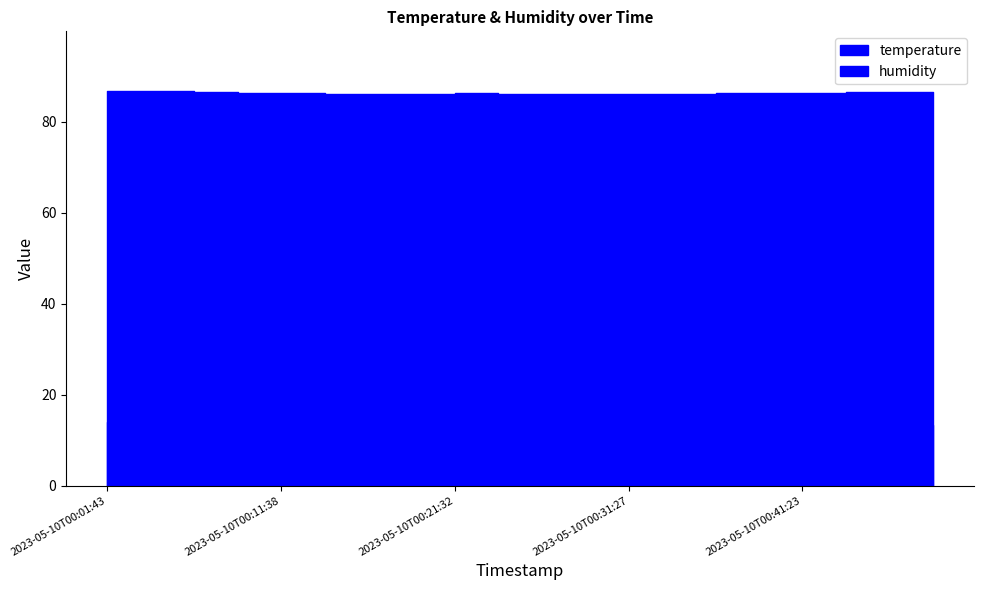

How many humidity values are between 86 and 87?

20